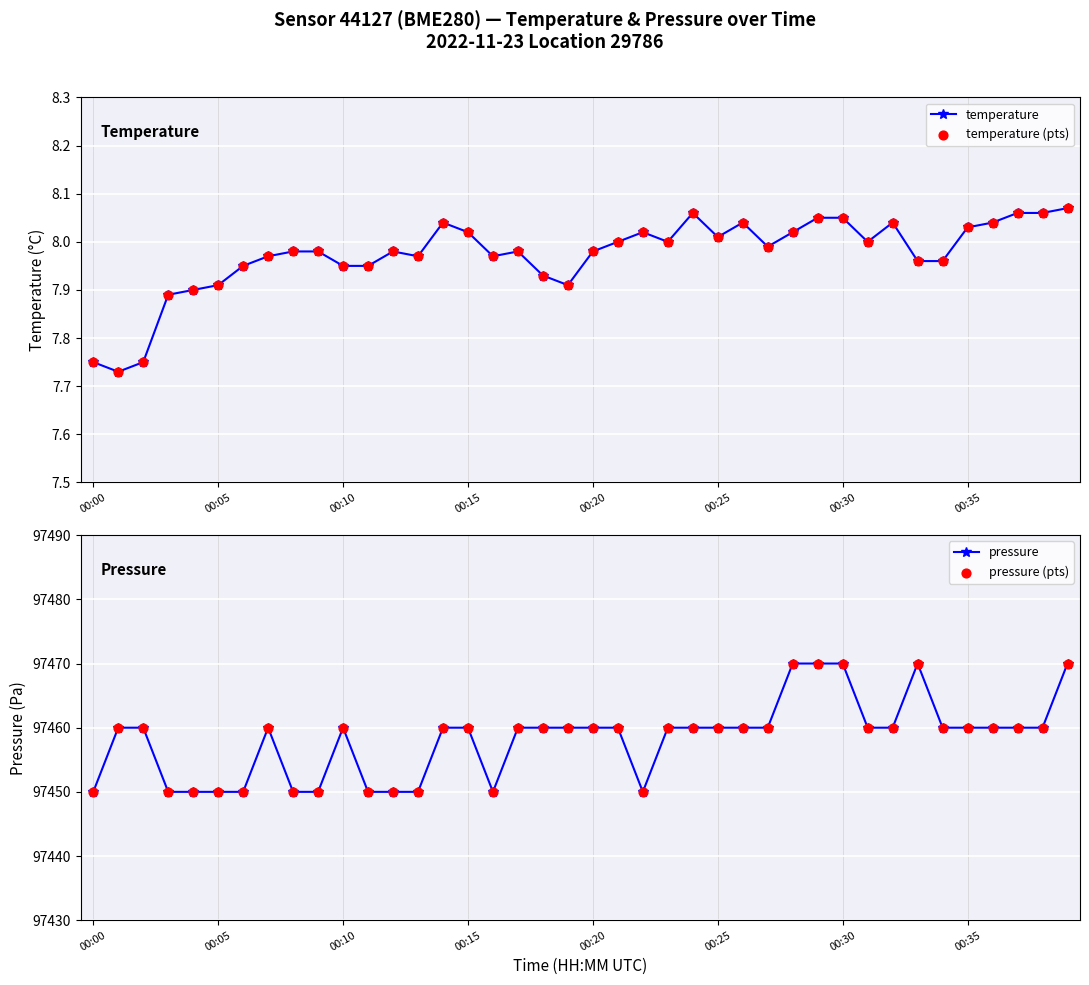

What is the total value across all series at 23?

194936.0